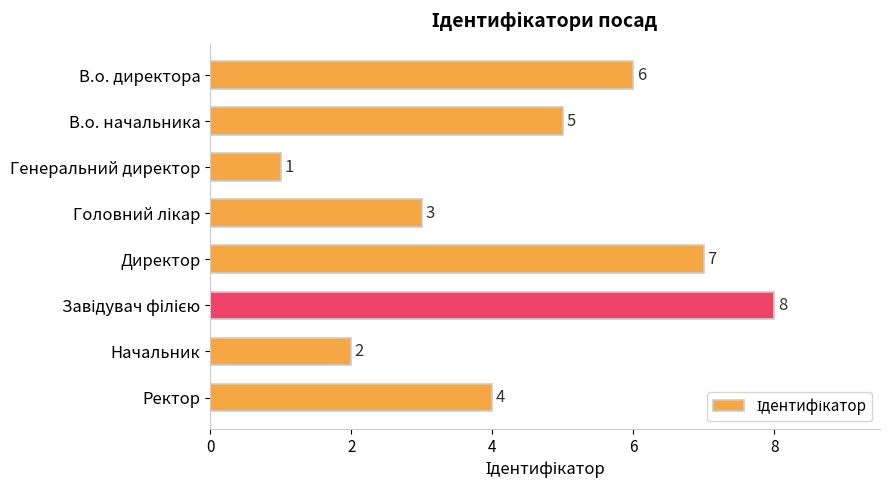

Is it true that the value at В.о. директора is 6?

True